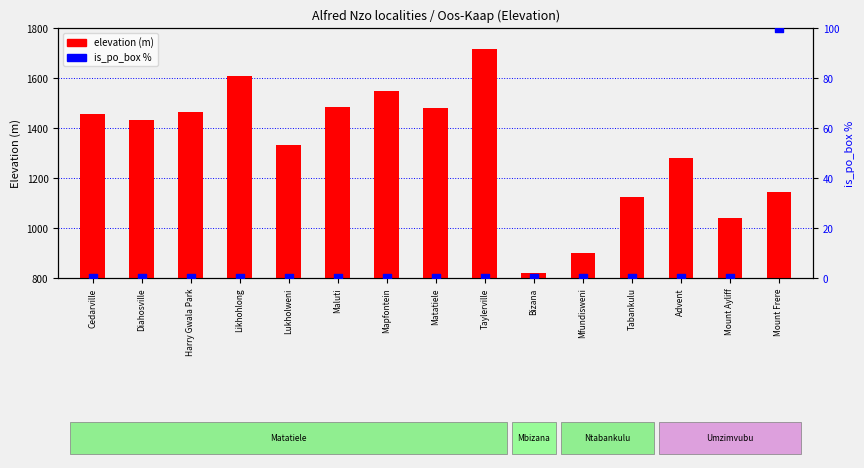

Is the value of is_po_box % at Lukholweni greater than the value of elevation (m) at Matatiele?

No